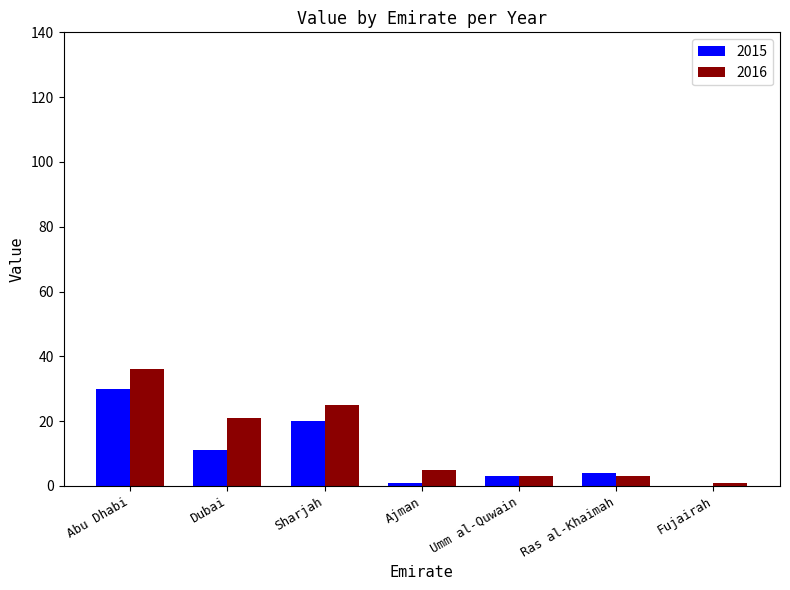

Which series has the largest total across all categories?

2016